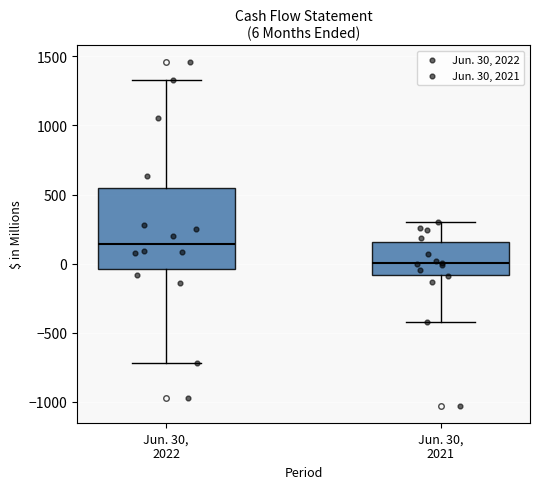

Comparing the boxes themselves (not the whiskers), which one is the tallest?

Jun. 30, 2022